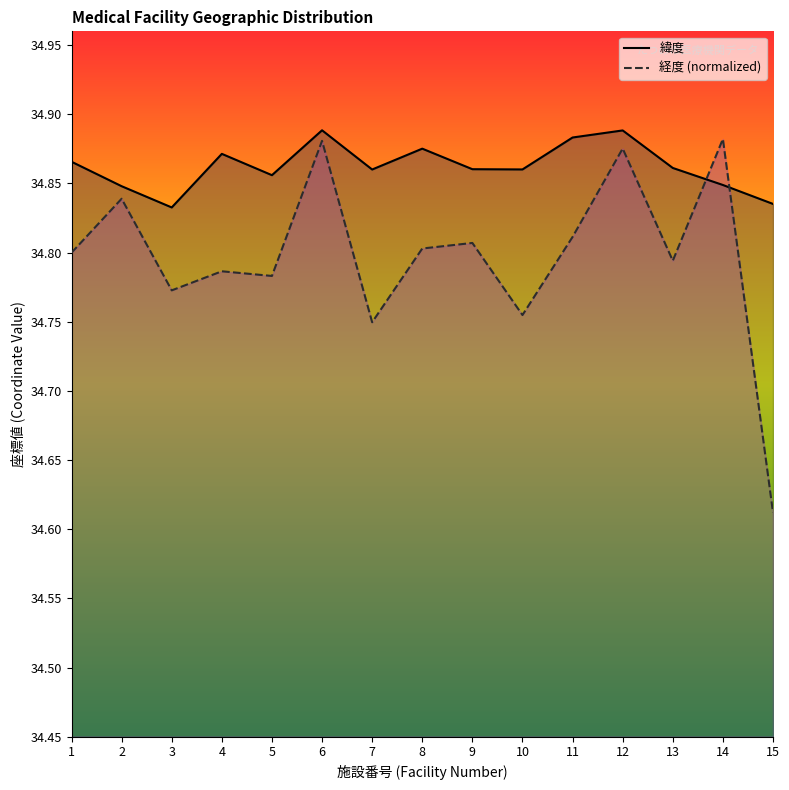

What is the difference between the maximum and minimum values in the 経度 series?

0.3